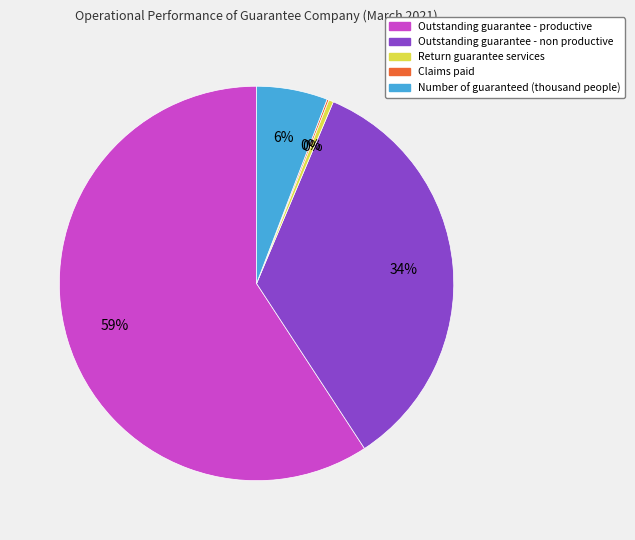

The Return guarantee services slice represents 6% of the pie. True or false?

False